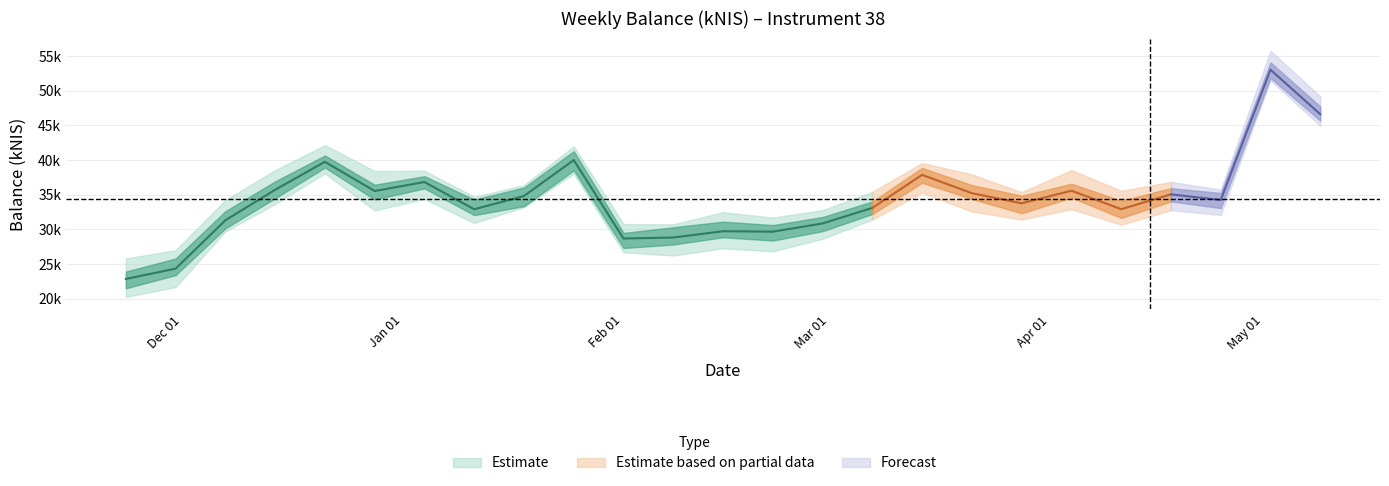

Is this an area chart (filled region under the line)?

No